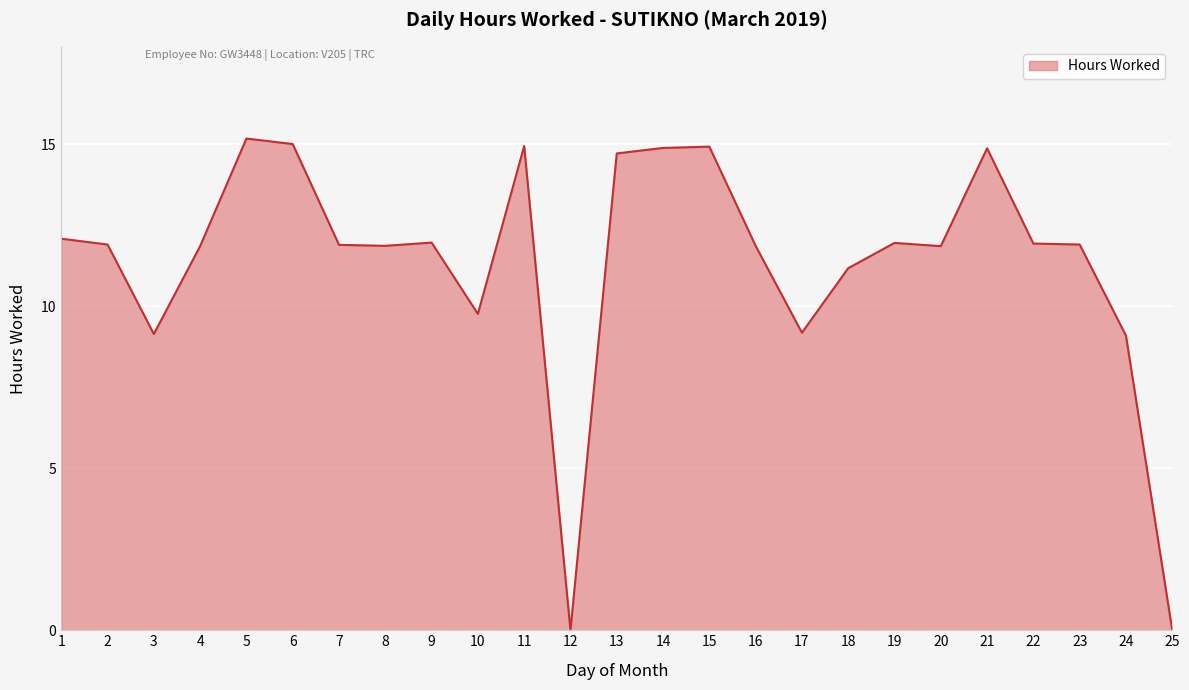

Is it true that the value at 6 is 15.0?

True